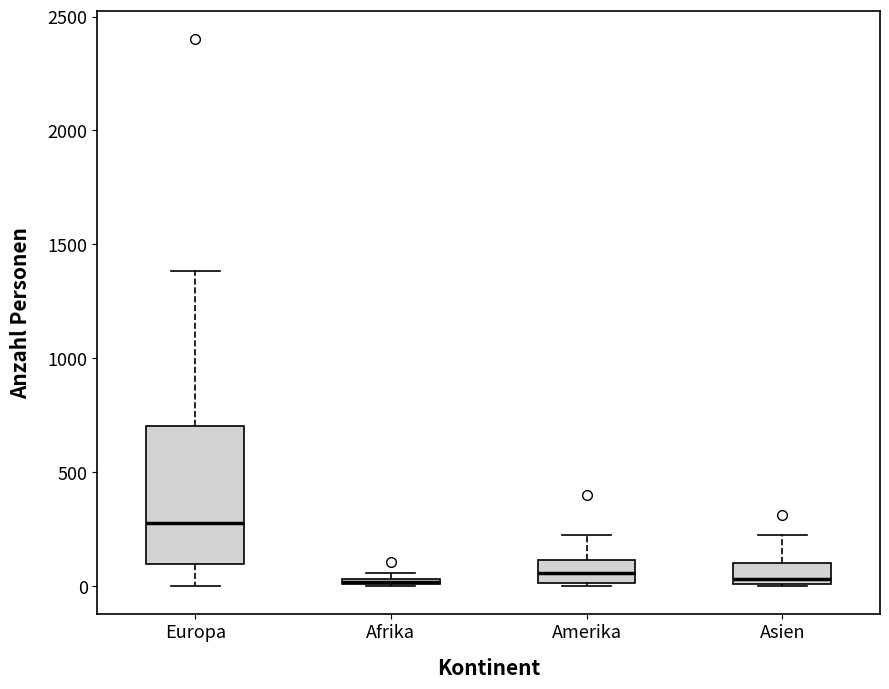

Comparing the boxes themselves (not the whiskers), which one is the tallest?

Europa